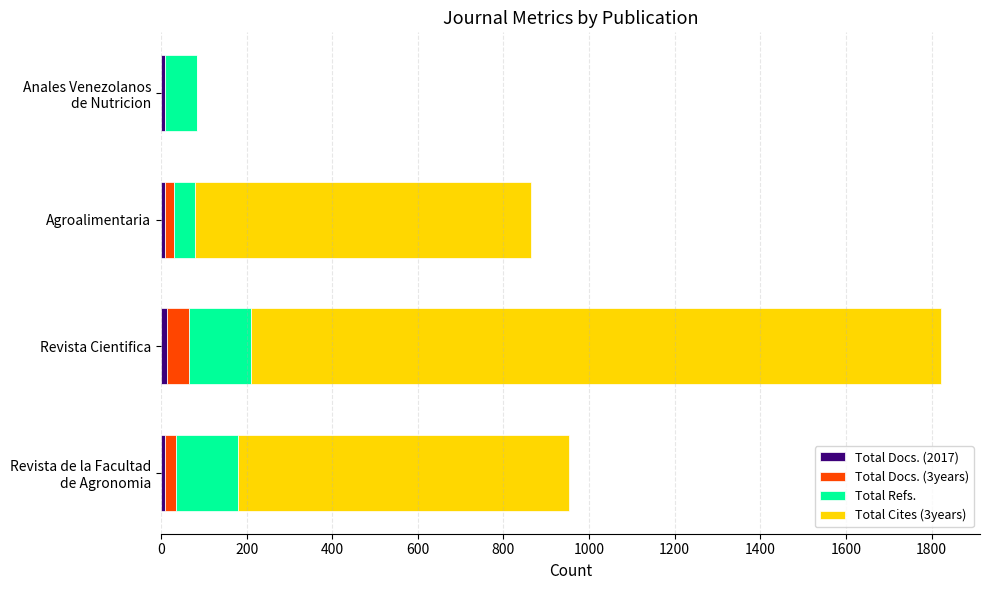

At which category is the sum across all series the highest?

Revista Cientifica